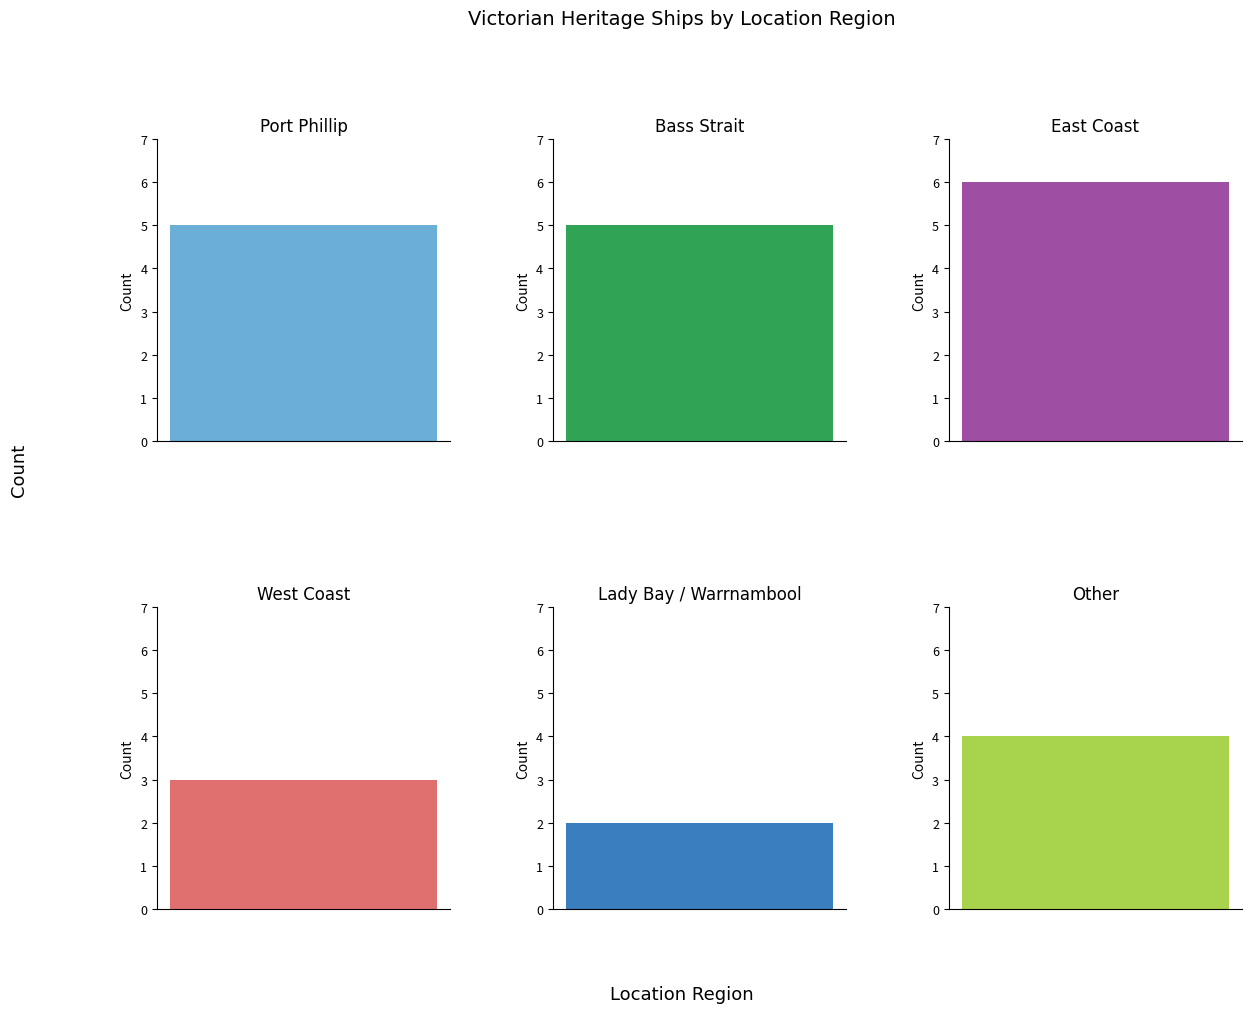

The chart shows a value of 1 at Lady Bay / Warrnambool. True or false?

False